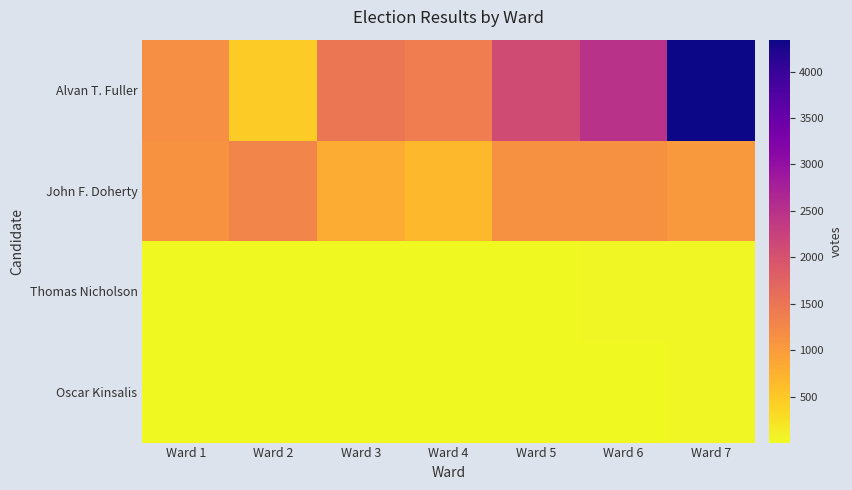

Rank the series by their maximum value, from lowest to highest.

Oscar Kinsalis, Thomas Nicholson, John F. Doherty, Alvan T. Fuller